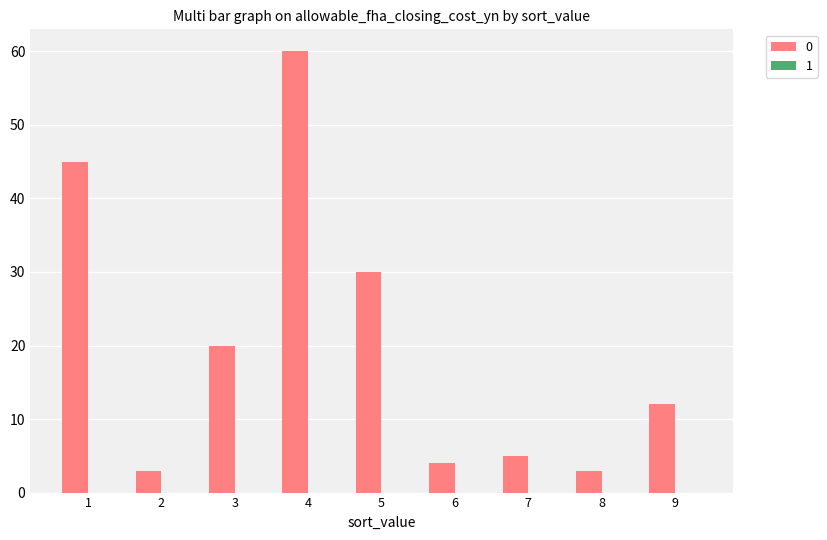

How many distinct data groups are displayed?

1